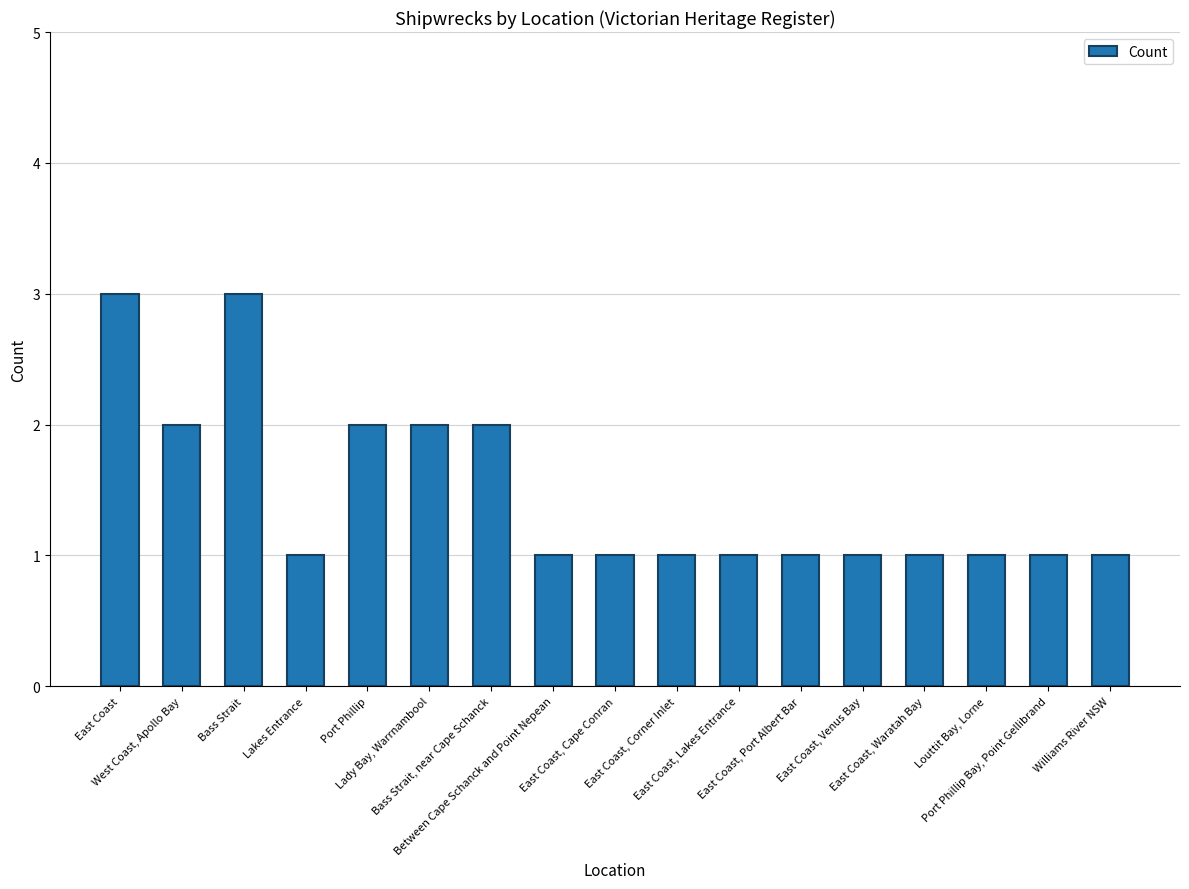

How many values are between 1 and 2?

15